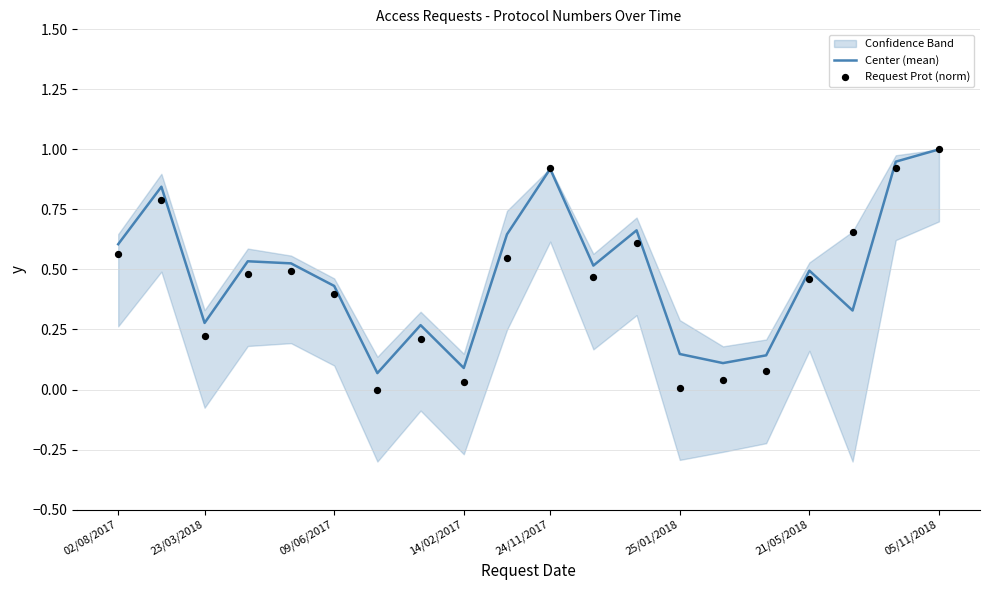

What is the total value across all series at 17?

1.0